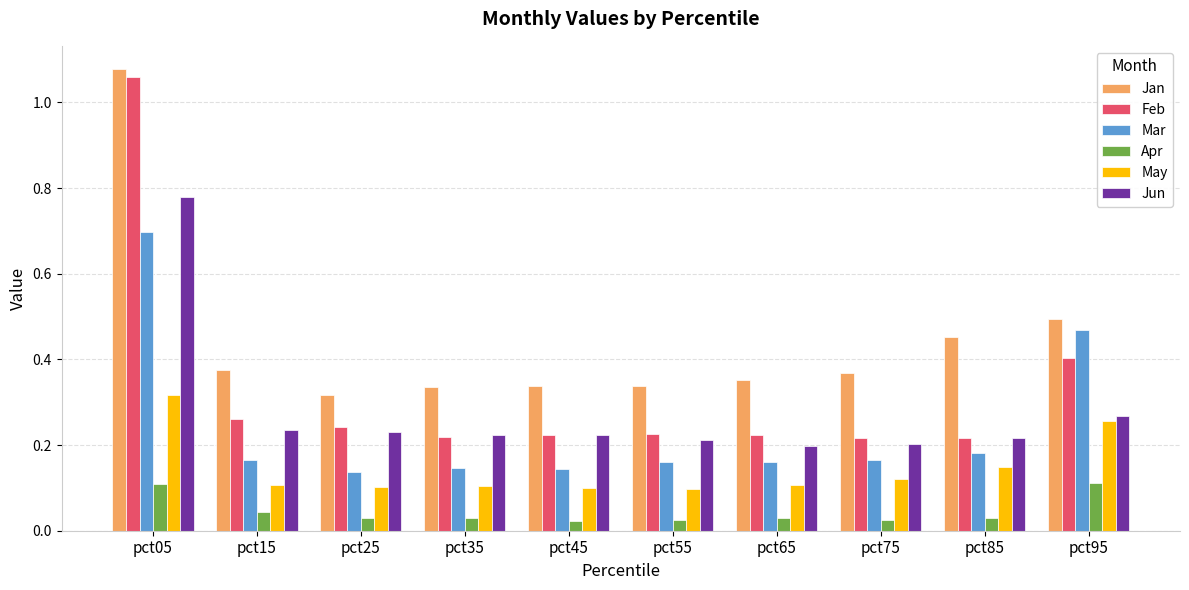

Which category has the highest value in the Jan series?

pct05